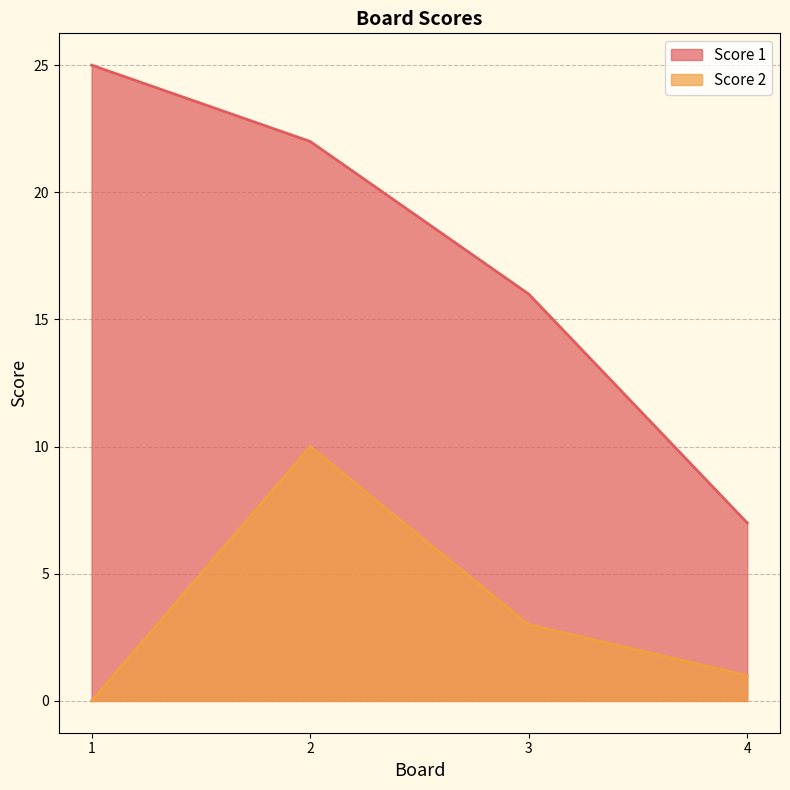

True or false: Score 1 has a value of 16 at 3.

True